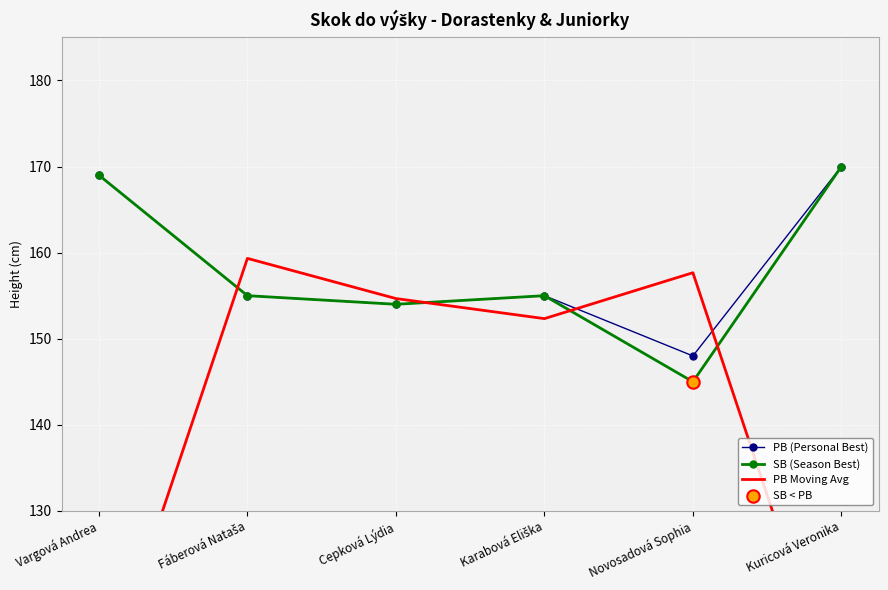

What are all the series names shown in the legend?

PB (Personal Best), SB (Season Best), PB Moving Avg